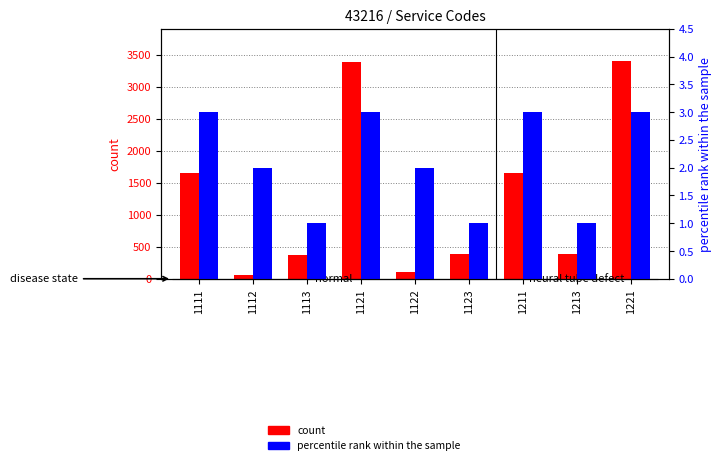

What are all the series names shown in the legend?

count, percentile rank within the sample